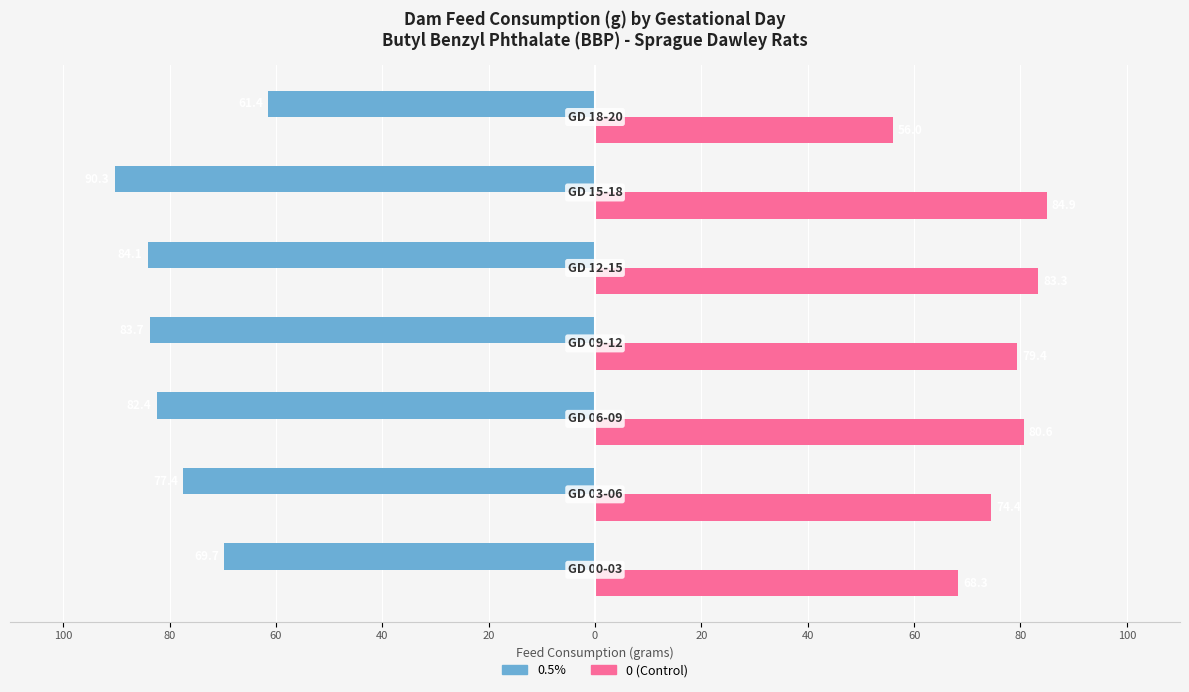

What are all the series names shown in the legend?

0.5%, 0 (Control)